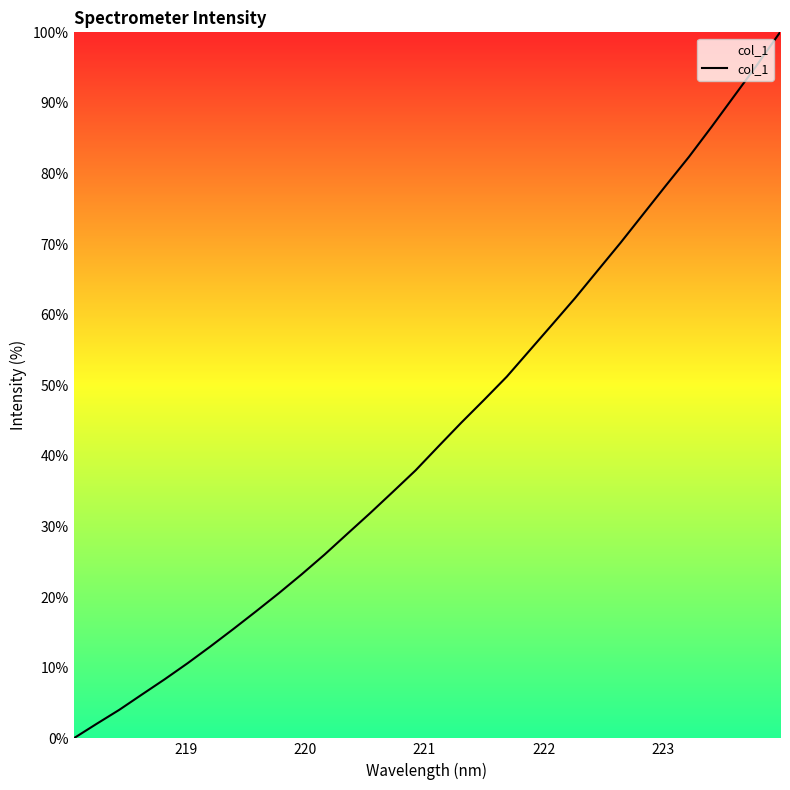

What is the greatest value displayed?

100.0